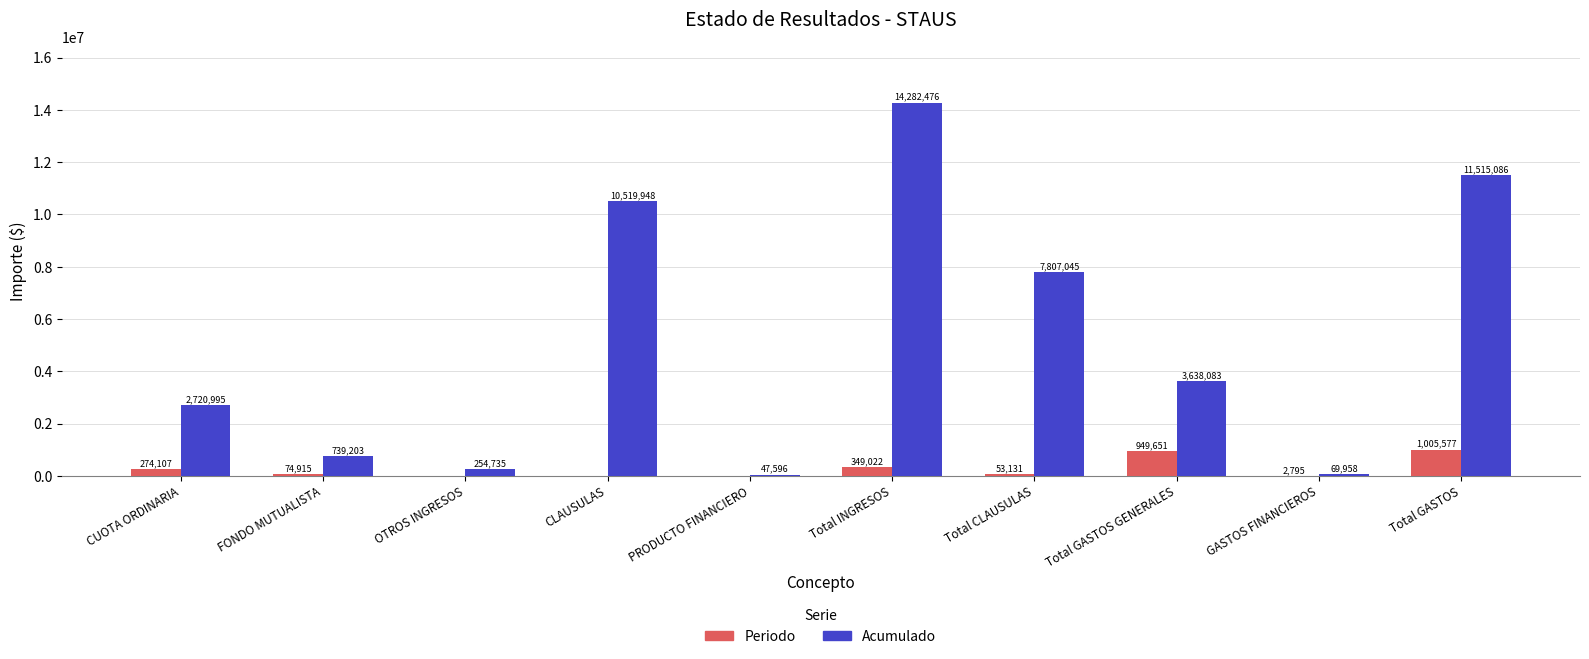

What is the highest value of the Acumulado series?

14282476.5